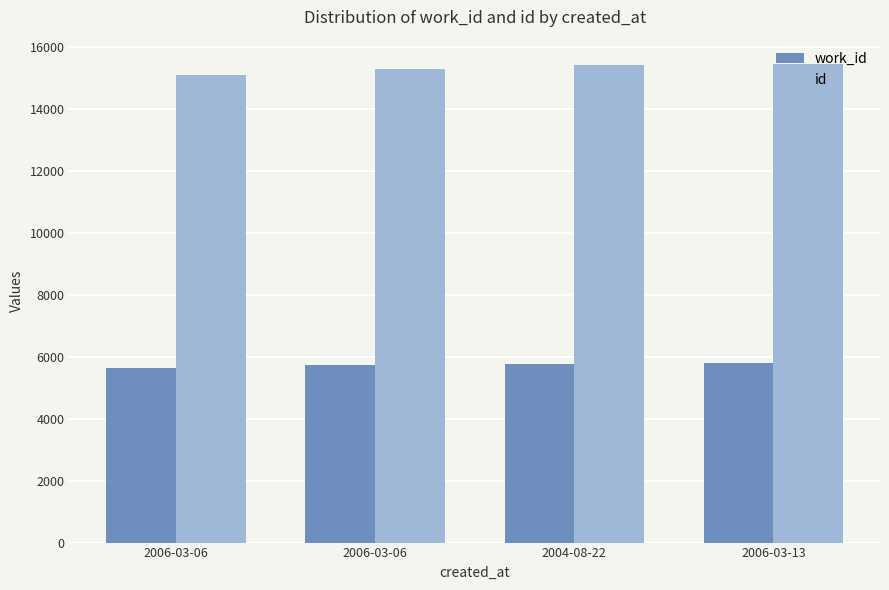

Reading right to left, what are all the values shown in this chart?

work_id: 5798	5782	5743	5643
id: 15466	15428	15301	15086